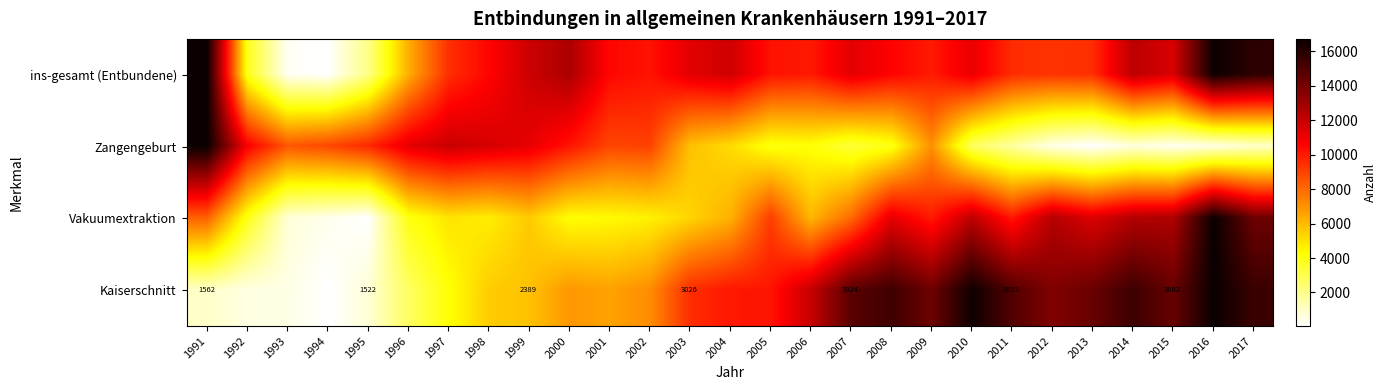

List the labels in order of Kaiserschnitt value, largest first.

2016, 2010, 2017, 2014, 2008, 2011, 2007, 2015, 2013, 2009, 2012, 2006, 2005, 2004, 2003, 2002, 2000, 2001, 1999, 1998, 1997, 1996, 1991, 1995, 1992, 1993, 1994